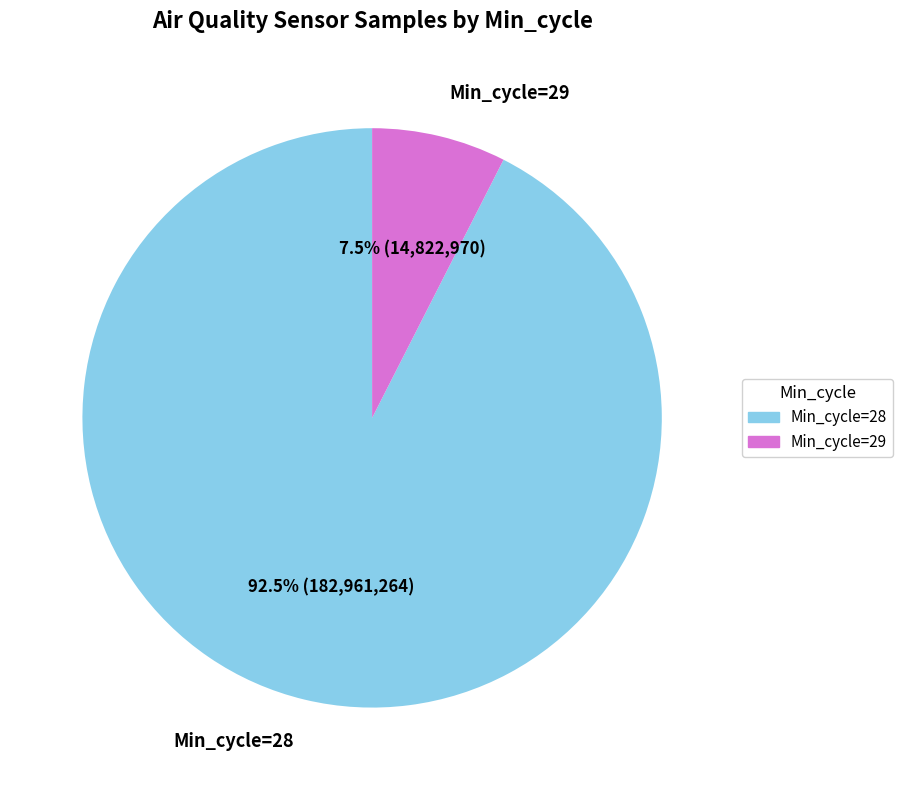

Combined, do Min_cycle=29 and Min_cycle=28 account for over 50%?

Yes